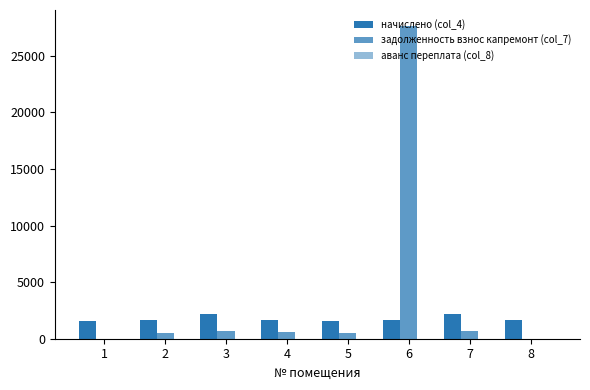

Which series changed the most between 2 and 6?

задолженность взнос капремонт (col_7)